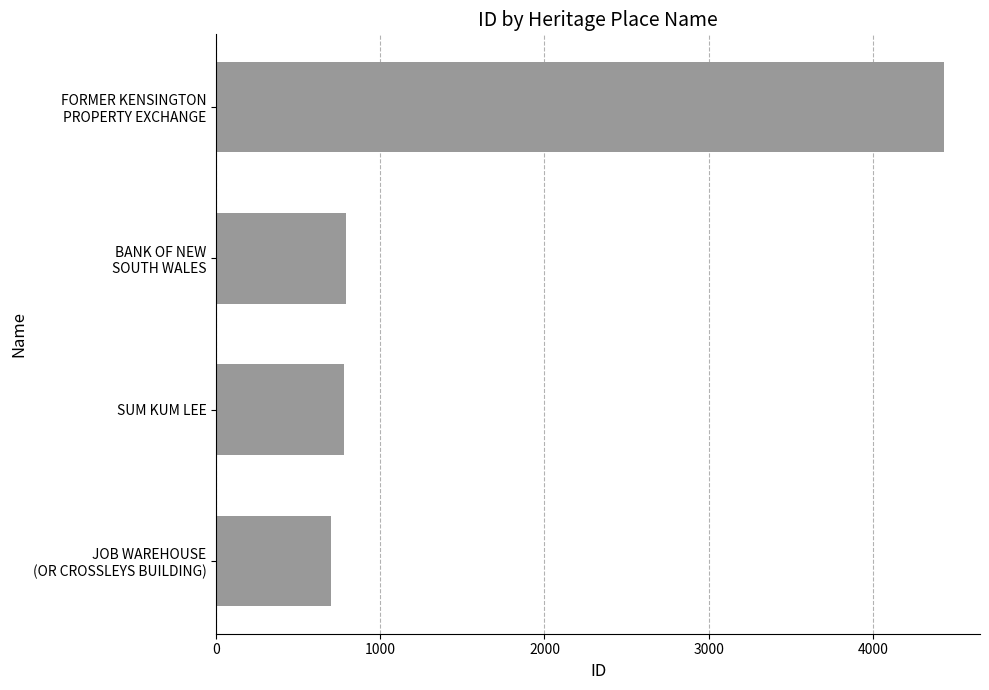

The value at SUM KUM LEE is 466. True or false?

False